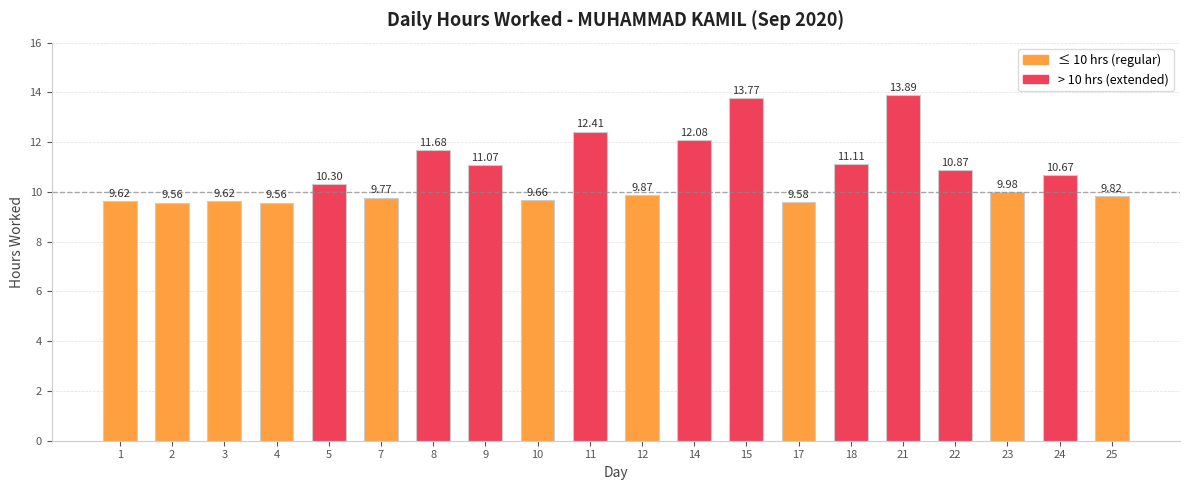

How many data points are above 10?

10